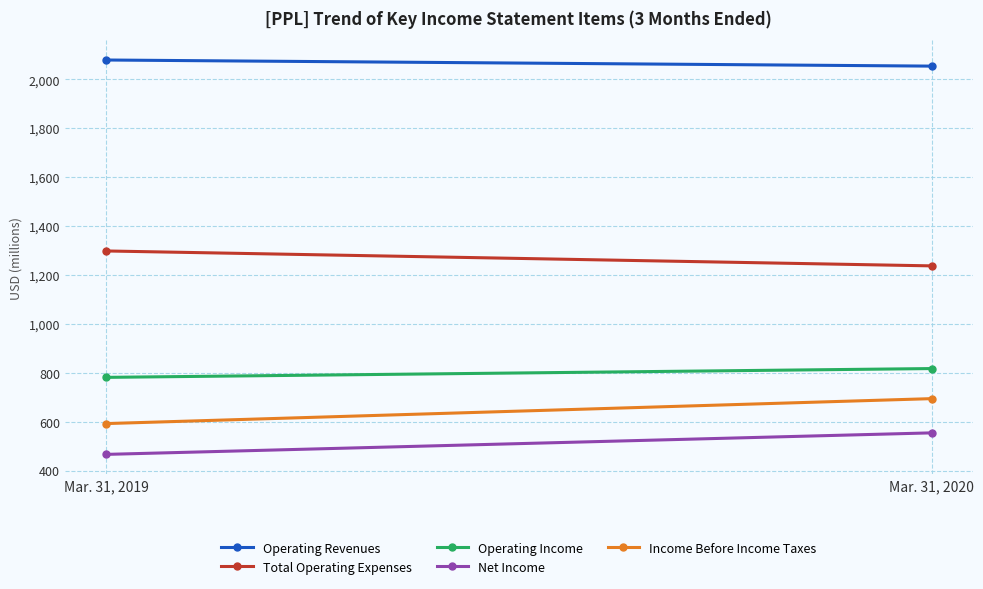

Is the value of Operating Revenues at Mar. 31, 2020 greater than the value of Operating Income at Mar. 31, 2020?

Yes